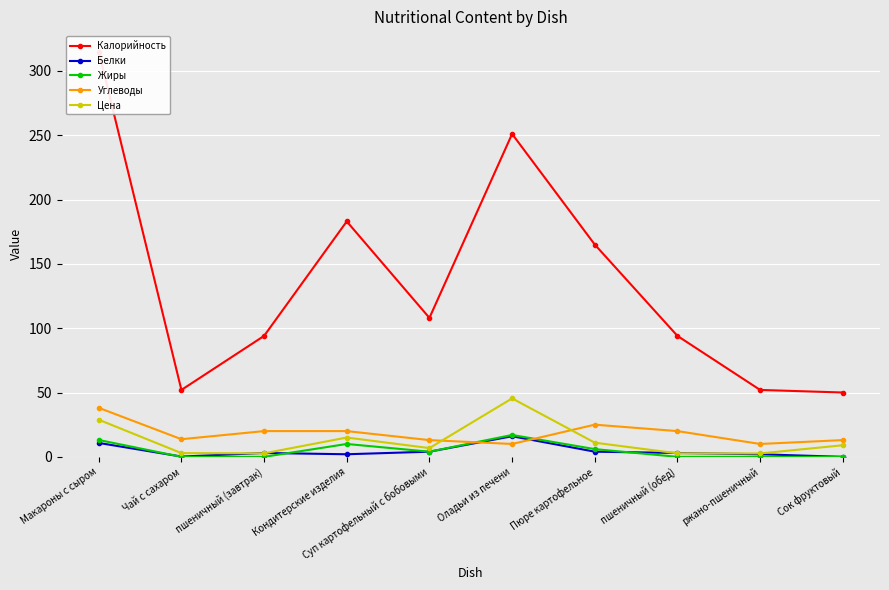

Is the value of Углеводы at пшеничный (завтрак) greater than the value of Жиры at Суп картофельный с бобовыми?

Yes